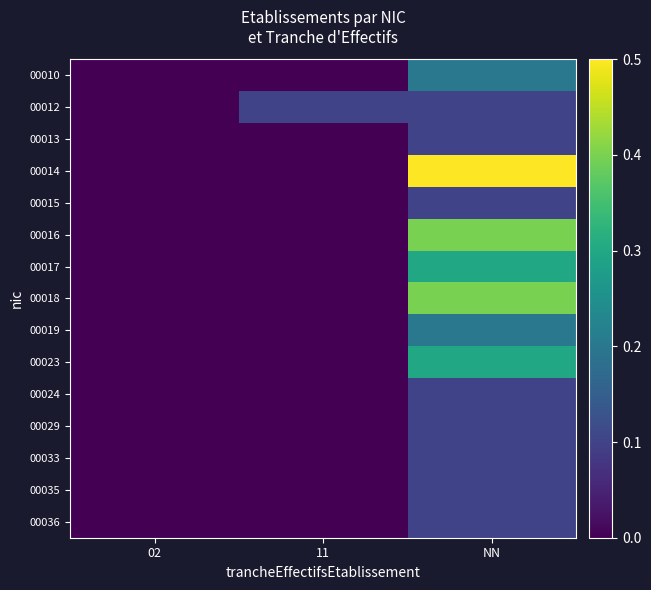

Rank the series by their maximum value, from lowest to highest.

00012, 00013, 00015, 00024, 00029, 00033, 00035, 00036, 00010, 00019, 00017, 00023, 00016, 00018, 00014